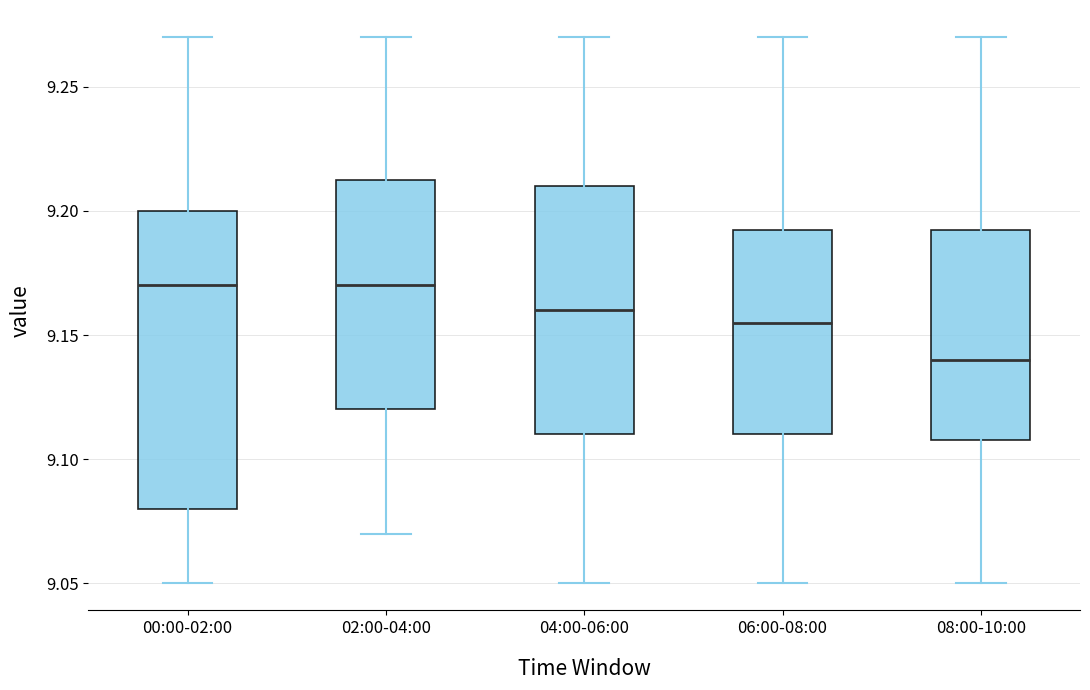

Which box has the lowest median line?

08:00-10:00